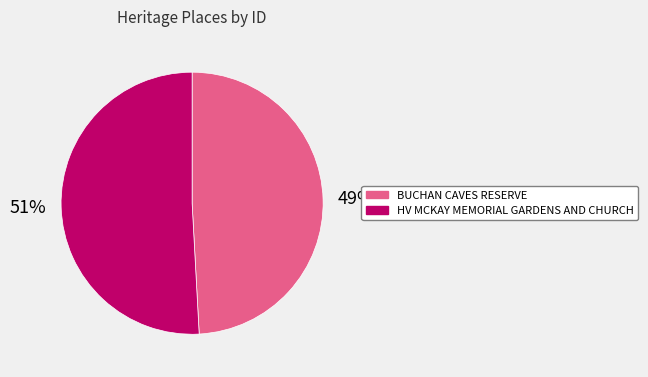

What is the smallest slice in the pie chart?

BUCHAN CAVES RESERVE